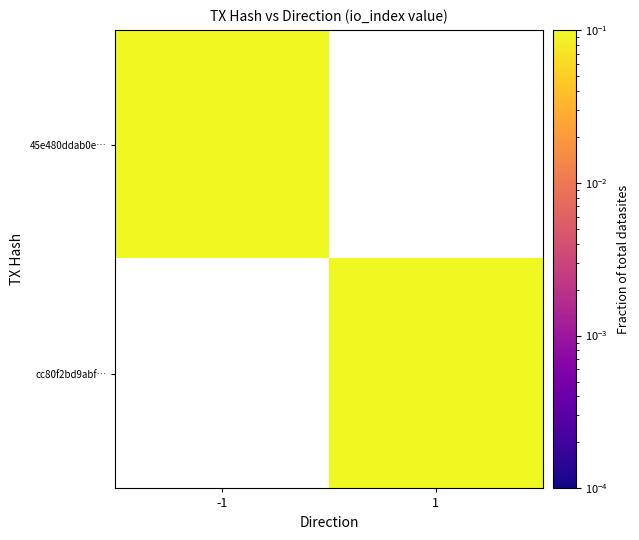

Rank the categories by cc80f2bd9abf… value from lowest to highest.

-1, 1